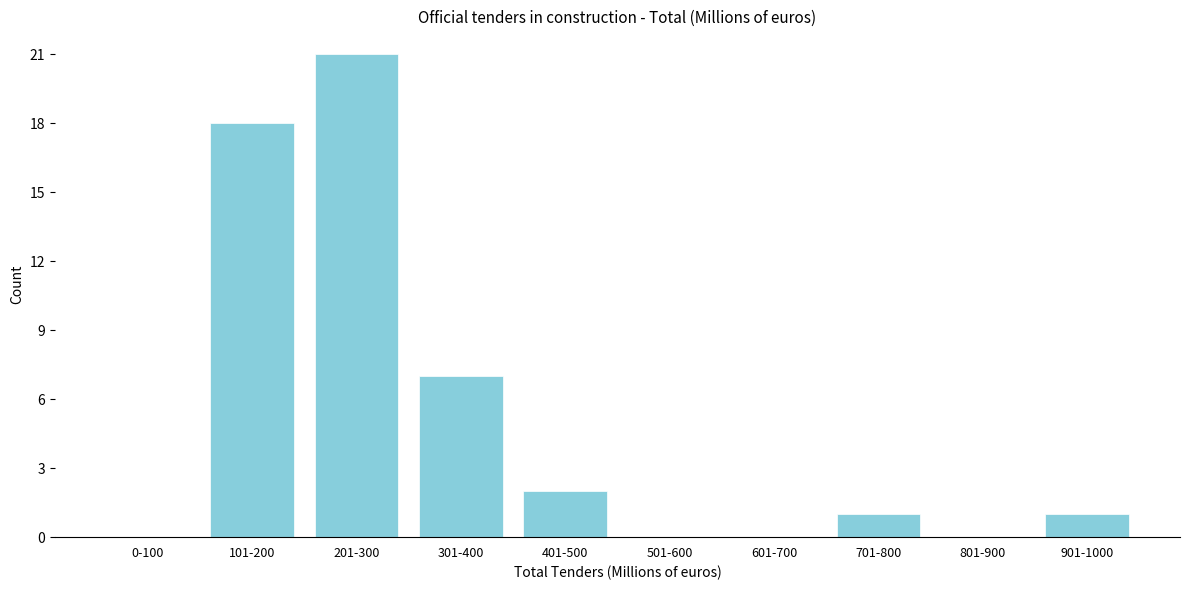

Reading left to right, list all the values displayed in this chart.

0-100=0	101-200=18	201-300=21	301-400=7	401-500=2	501-600=0	601-700=0	701-800=1	801-900=0	901-1000=1